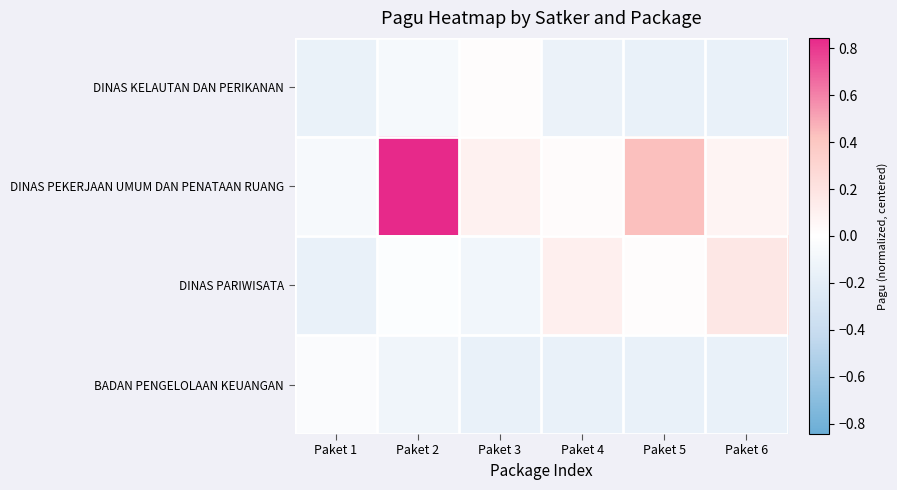

What is the difference between the highest and lowest values at Paket 3?

0.3